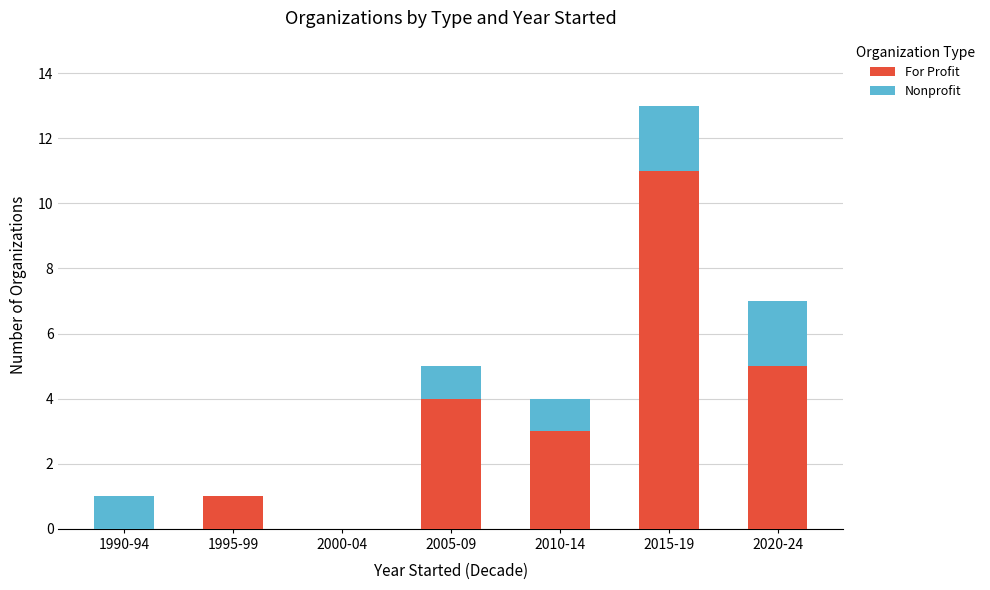

What are all the series names shown in the legend?

For Profit, Nonprofit